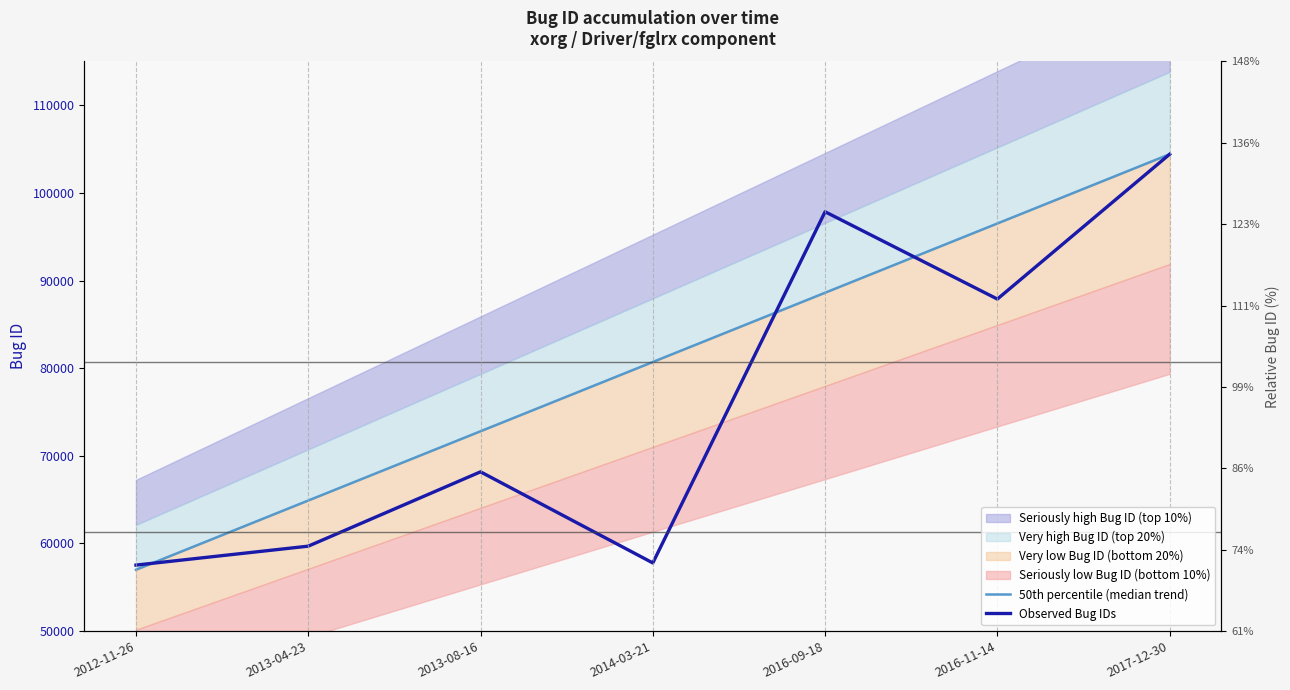

Reading right to left, what are all the values shown in this chart?

50th percentile (median trend): 104418	96515	88612	80709	72806	64903	57000
Observed Bug IDs: 104418	87890	97851	57781	68177	59695	57534